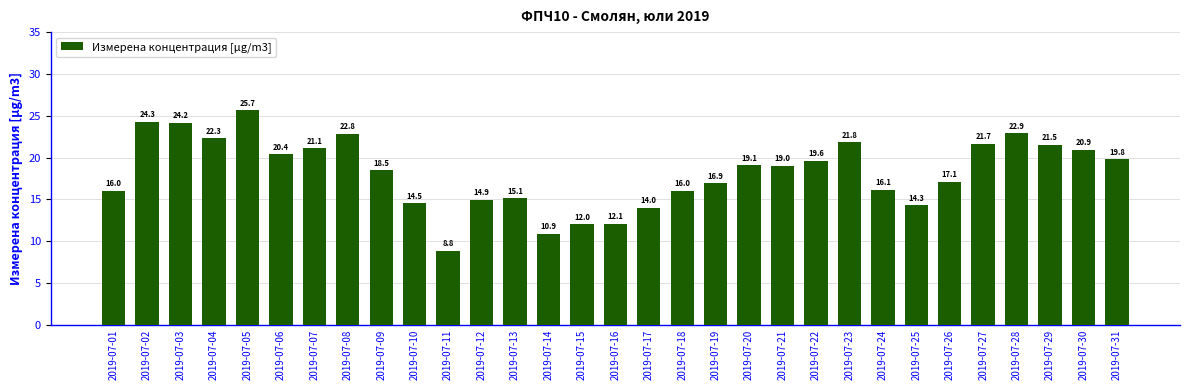

True or false: the data shows 16.1 at 2019-07-24.

True